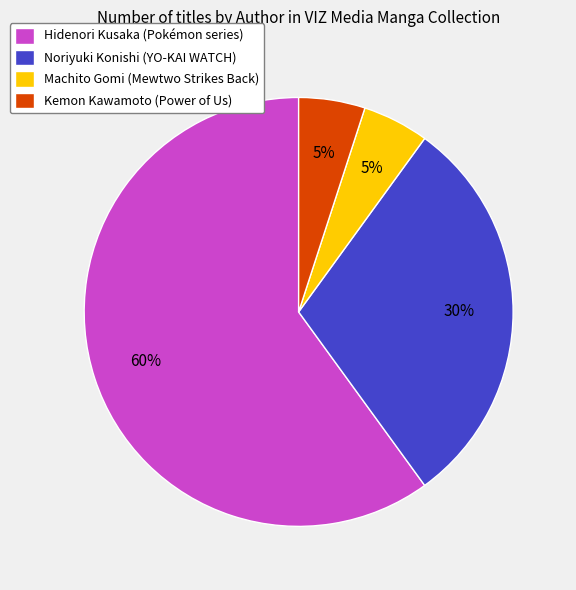

Does Hidenori Kusaka represent more than half of the total?

Yes